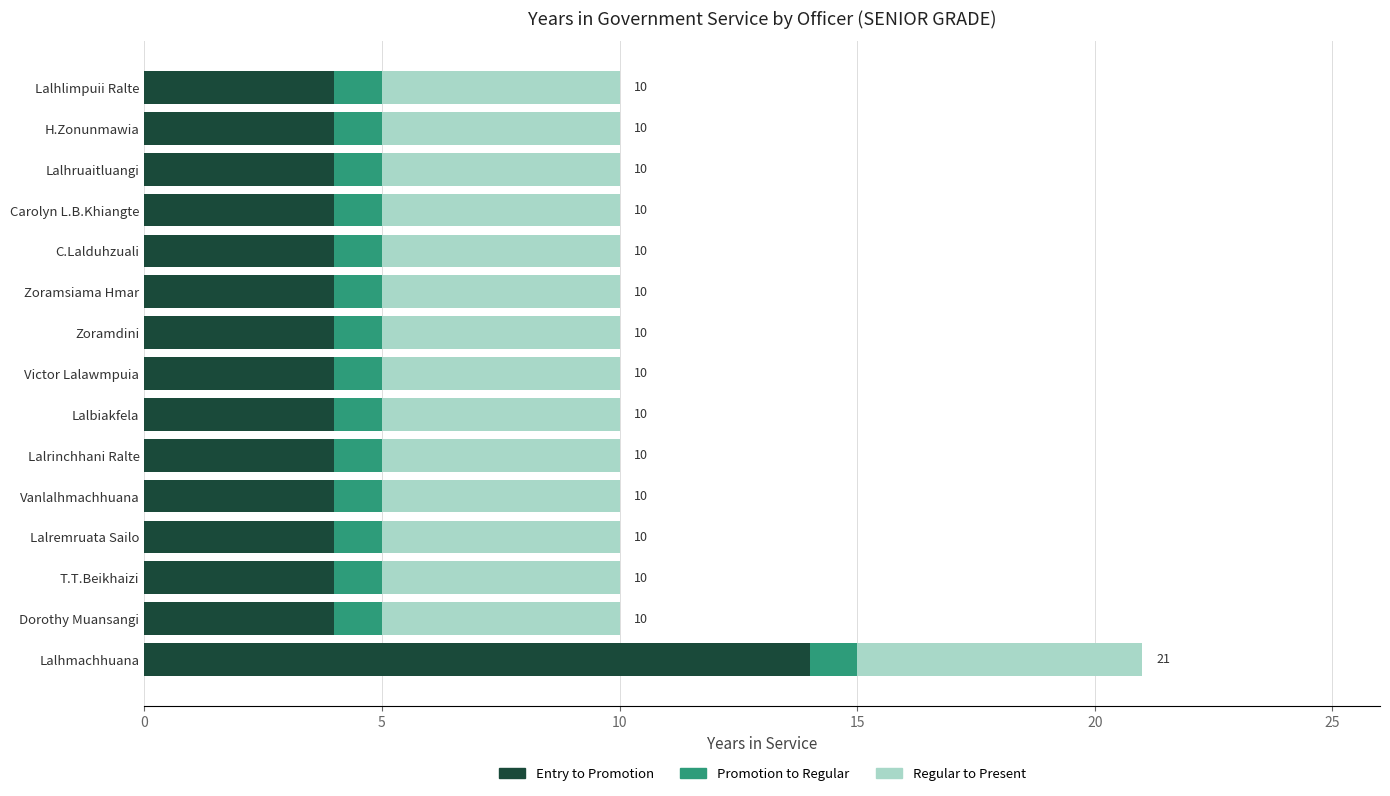

What is the maximum value for Entry to Promotion?

14